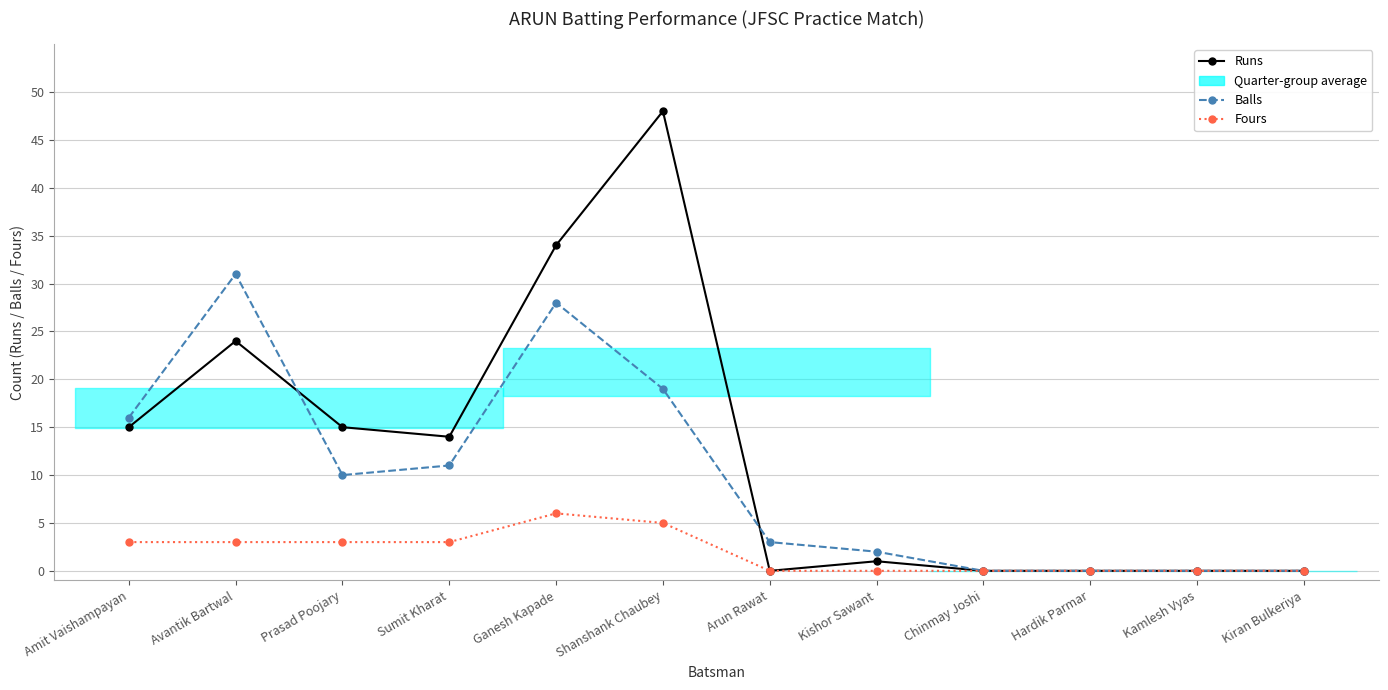

Which series has the widest spread of values?

Runs